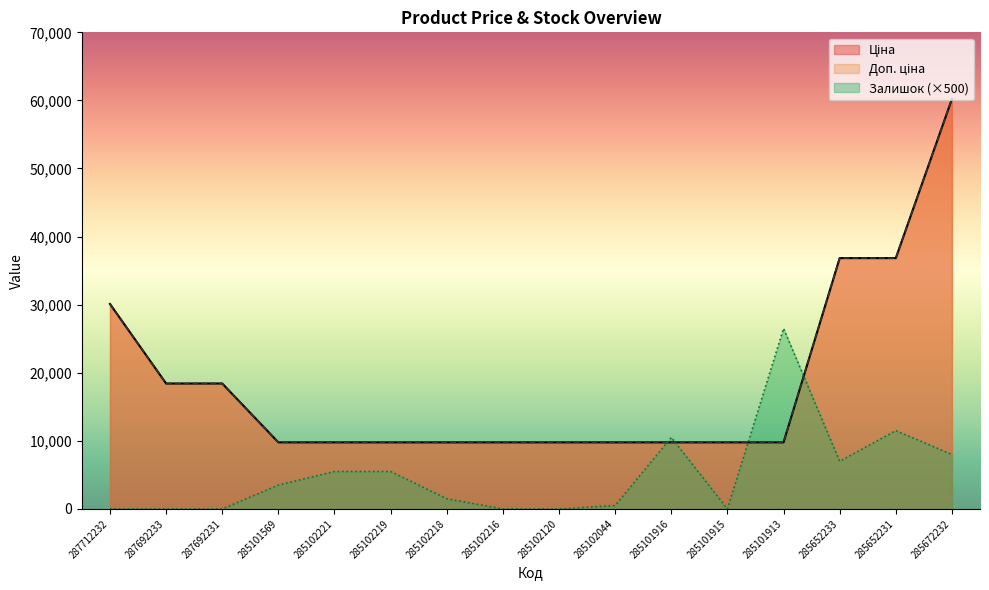

Reading right to left, transcribe all the data shown in this chart.

Ціна: 285672232=60205.6	285652231=36841.8	285652233=36841.8	285101913=9775.5	285101915=9775.5	285101916=9775.5	285102044=9775.5	285102120=9775.5	285102216=9775.5	285102218=9775.5	285102219=9775.5	285102221=9775.5	285101569=9775.5	287692231=18420.9	287692233=18420.9	287712232=30102.8
Доп. ціна: 285672232=60205.6	285652231=36841.8	285652233=36841.8	285101913=9775.5	285101915=9775.5	285101916=9775.5	285102044=9775.5	285102120=9775.5	285102216=9775.5	285102218=9775.5	285102219=9775.5	285102221=9775.5	285101569=9775.5	287692231=18420.9	287692233=18420.9	287712232=30102.8
Залишок: 285672232=8000.0	285652231=11500.0	285652233=7000.0	285101913=26500.0	285101915=0.0	285101916=10500.0	285102044=500.0	285102120=0.0	285102216=0.0	285102218=1500.0	285102219=5500.0	285102221=5500.0	285101569=3500.0	287692231=0.0	287692233=0.0	287712232=0.0